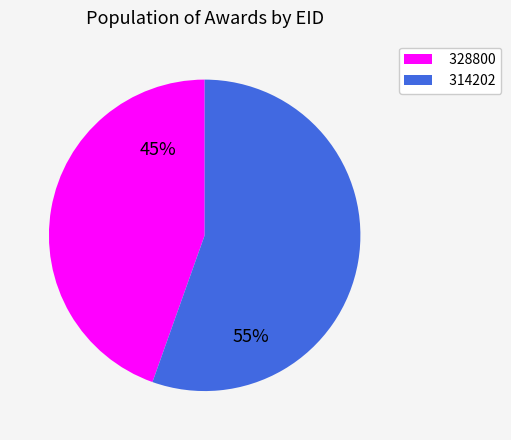

To the nearest percent, what is the combined percentage of 328800 and 314202?

100%